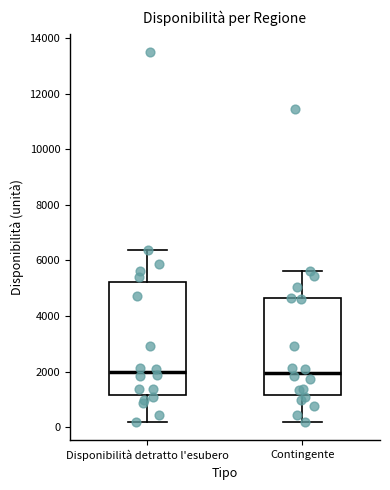

Where is the lower edge of the box for Contingente on the y-axis? The values are not printed on the chart, so give them approximately, as read against the axis.

1200